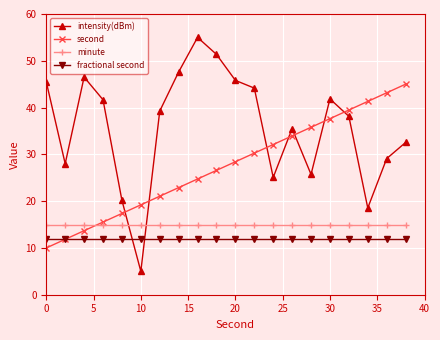

How many data points does each series have?

20